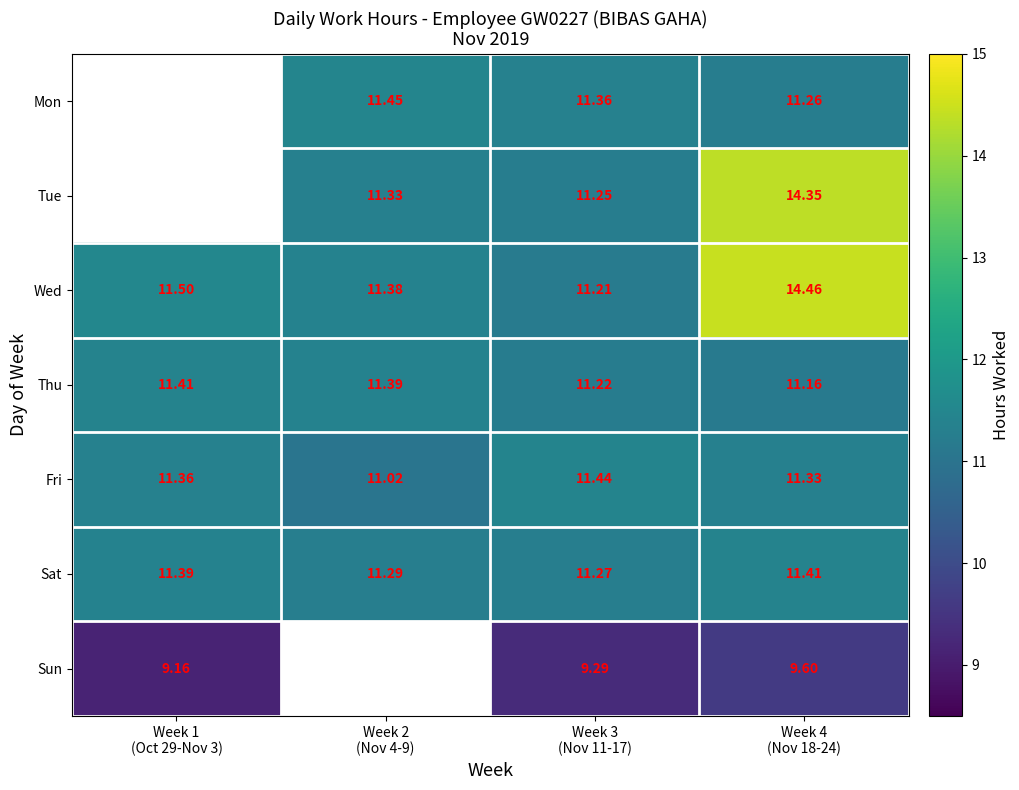

At which label is Fri closest to 11?

Week 2 (Nov 4-9)